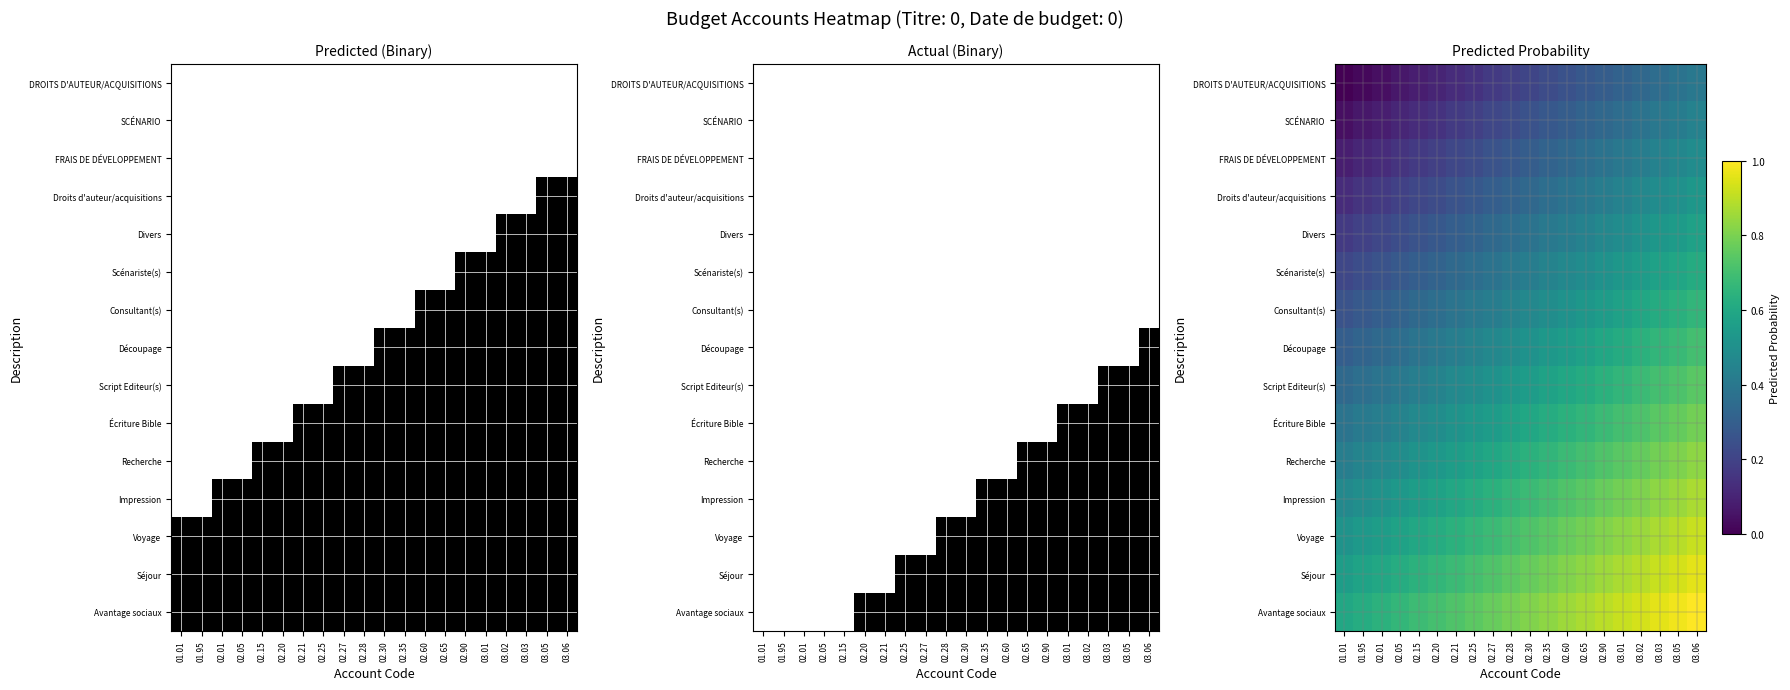

Which category has the highest value across all series?

03.06